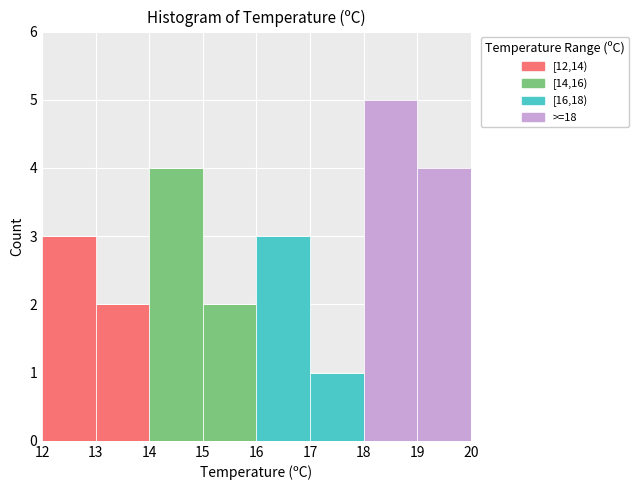

Reading left to right, list every stacked bar in this chart as the range it spans on the x-axis followed by its total height. The values are not printed on the chart, so give them approximately, as read against the axis.

12 to 13: 3
13 to 14: 2
14 to 15: 4
15 to 16: 2
16 to 17: 3
17 to 18: 1
18 to 19: 5
19 to 20: 4